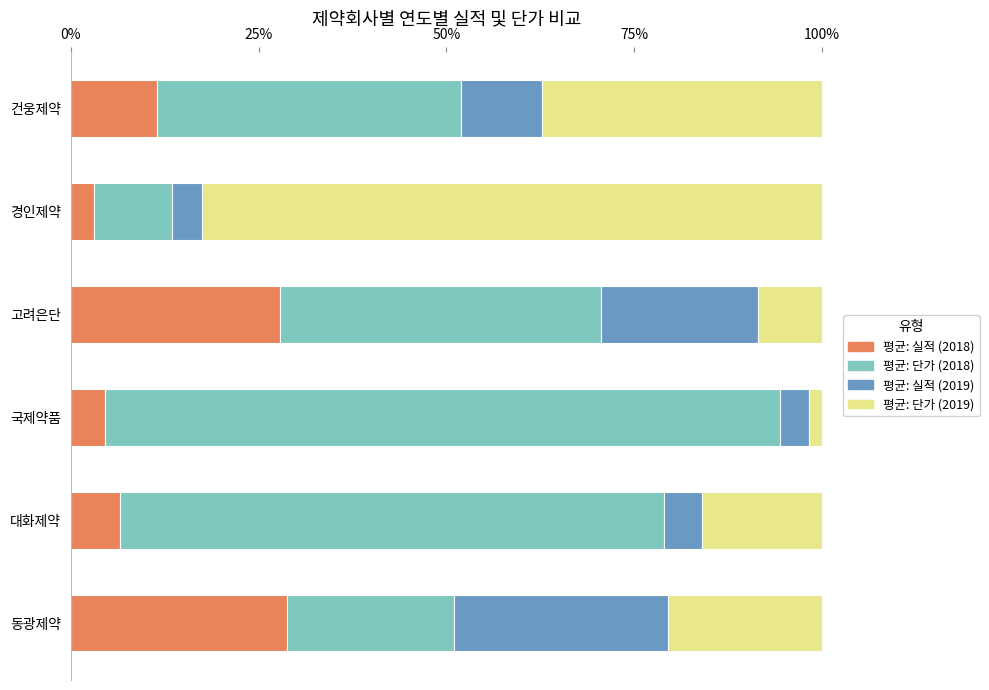

What is the sum of all 평균: 실적 (2018) values?

82.4